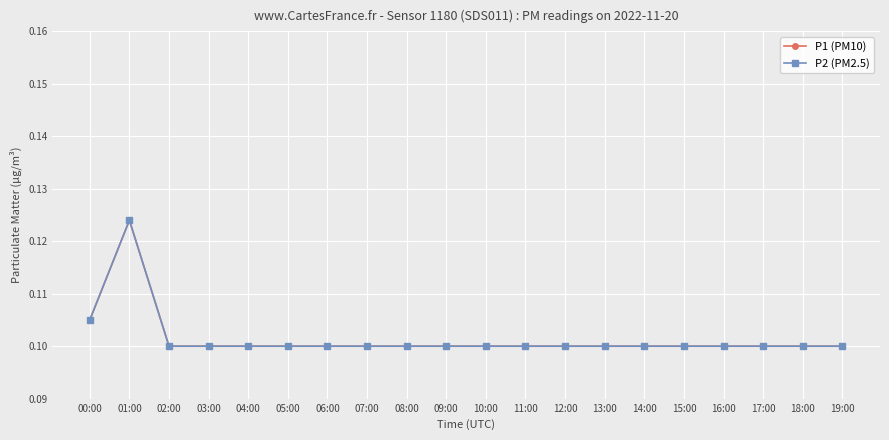

Reading left to right, what are all the values shown in this chart?

P1 (PM10): 0.1	0.1	0.1	0.1	0.1	0.1	0.1	0.1	0.1	0.1	0.1	0.1	0.1	0.1	0.1	0.1	0.1	0.1	0.1	0.1
P2 (PM2.5): 0.1	0.1	0.1	0.1	0.1	0.1	0.1	0.1	0.1	0.1	0.1	0.1	0.1	0.1	0.1	0.1	0.1	0.1	0.1	0.1